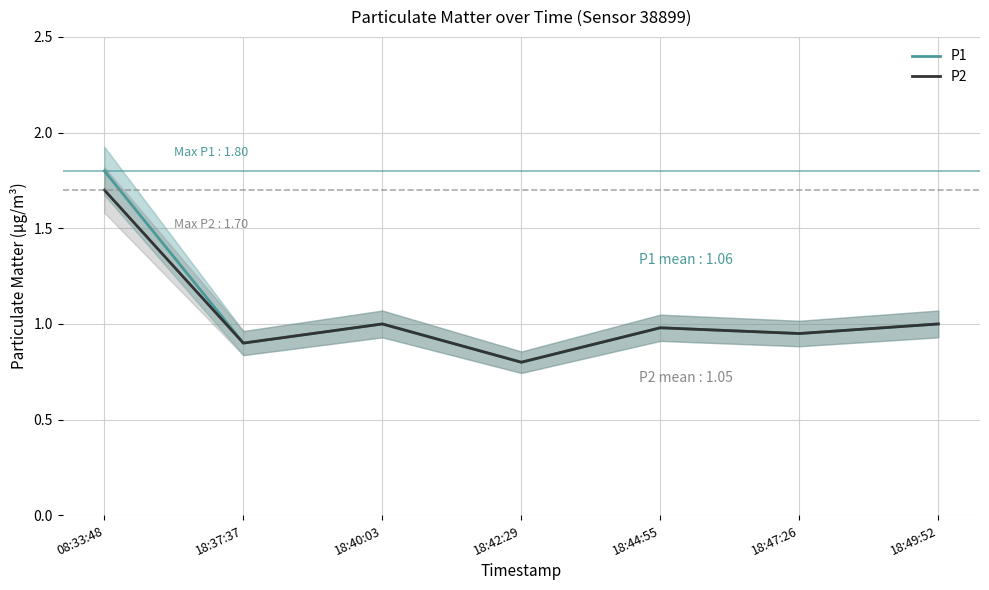

How many interior local peaks does the P1 series have?

2